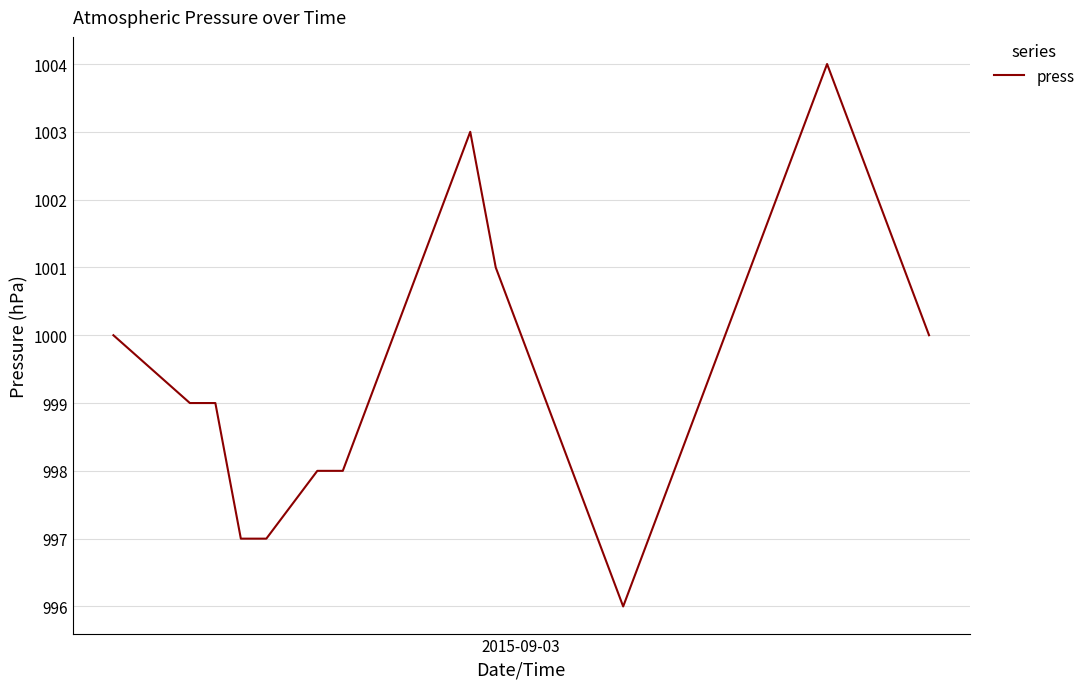

What is the minimum value shown in the chart?

996